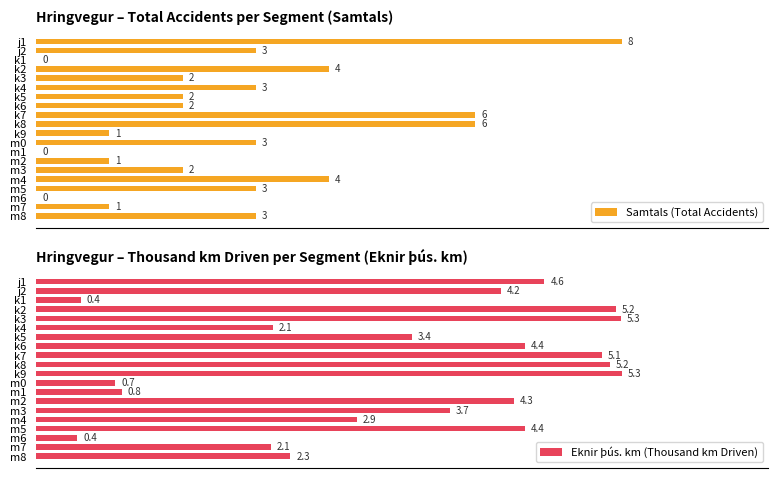

What is the sum of all Eknir þús. km (Thousand km Driven) values?

66.8